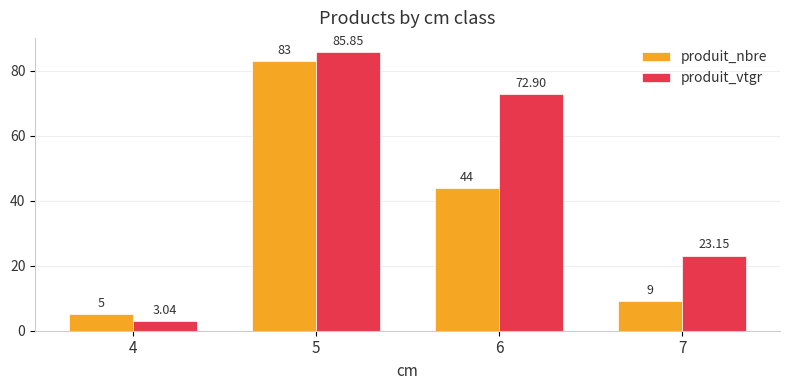

What is the lowest value of the produit_nbre series?

5.0